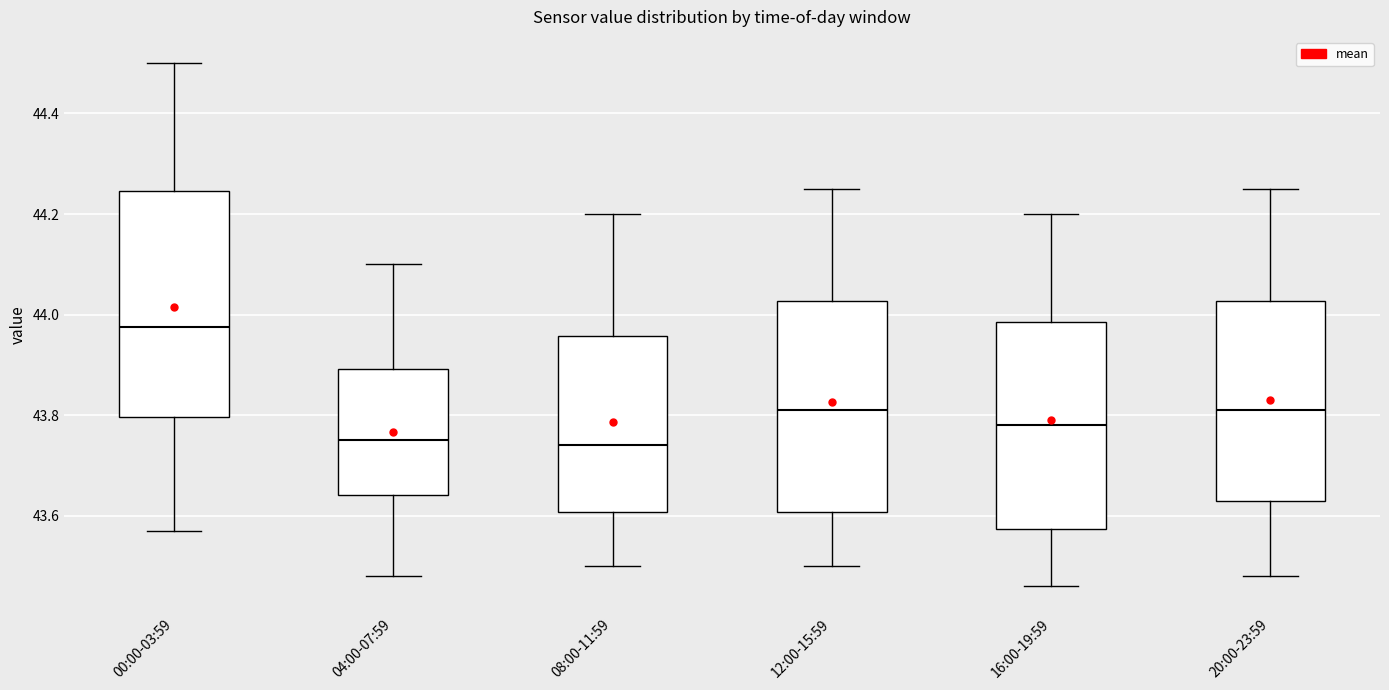

Comparing the boxes themselves (not the whiskers), which one is the tallest?

00:00-03:59